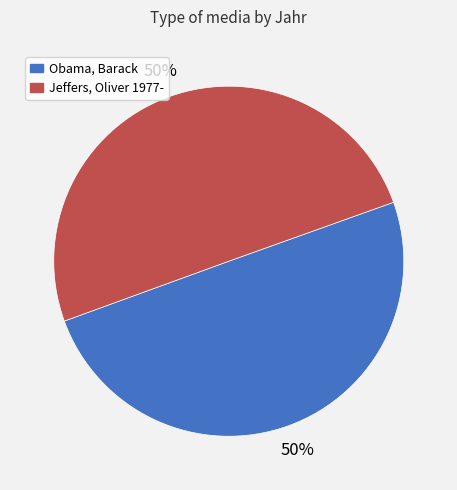

To the nearest percent, what percentage of the pie is Jeffers, Oliver 1977-?

50%